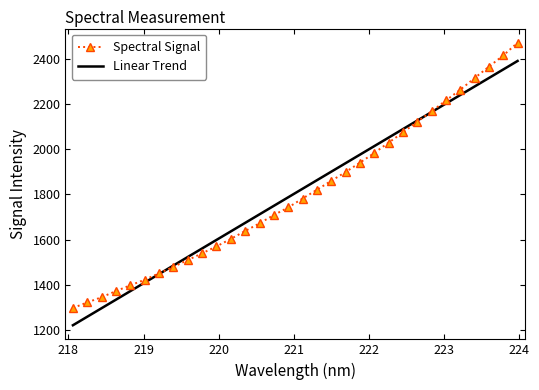

At which label is the value closest to 1884?

221.6902